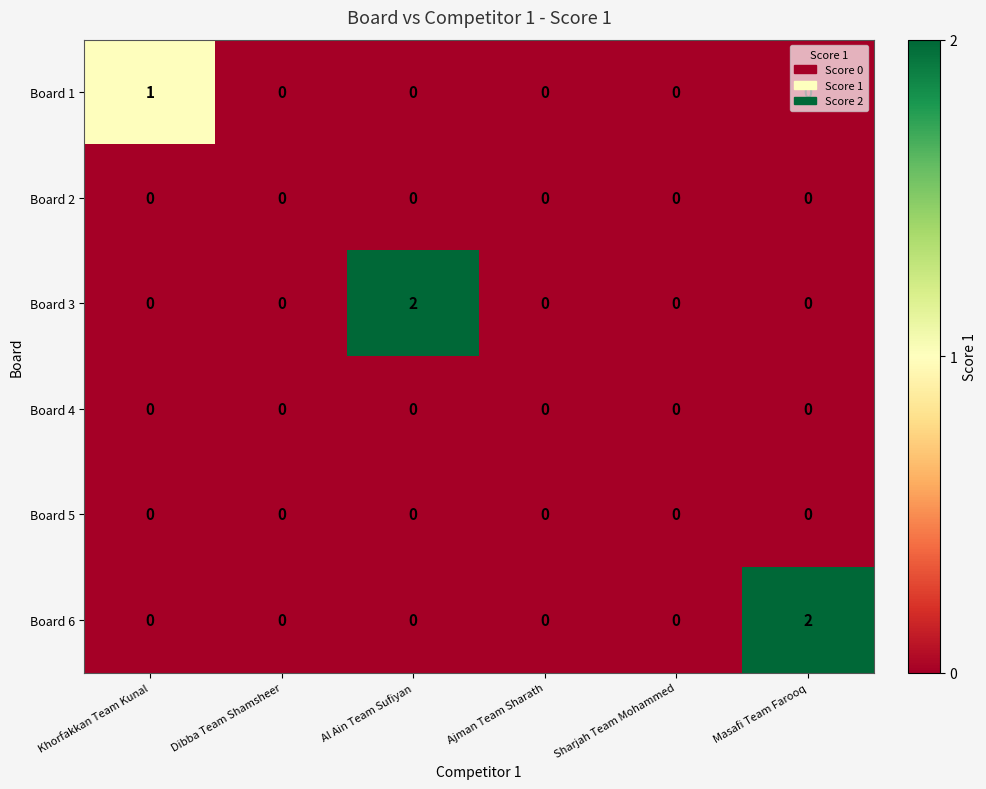

At which label does Board 3 reach its peak?

Al Ain Team Sufiyan